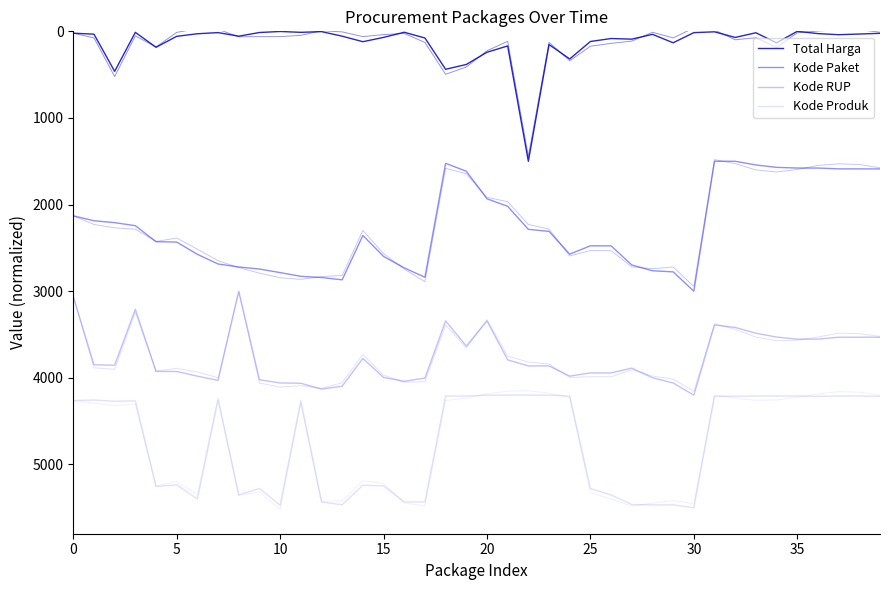

Reading right to left, what are all the values shown in this chart?

Total Harga: 23.1	31.1	38.9	26.1	0.0	132.5	16.4	70.6	5.6	15.2	132.1	34.9	90.2	83.0	117.3	318.7	152.9	1500.0	168.6	241.5	382.6	438.2	76.8	10.7	69.9	119.8	56.1	3.3	11.5	1.8	13.6	56.1	14.7	28.0	57.8	184.2	11.8	462.3	32.6	21.5
Kode Paket: 1588.4	1588.2	1588.0	1578.4	1578.4	1570.4	1542.9	1500.0	1500.0	3000.0	2776.8	2764.2	2696.9	2476.5	2476.0	2572.5	2309.5	2286.0	2020.3	1933.4	1614.9	1523.8	2839.1	2730.7	2598.9	2356.9	2868.8	2842.1	2828.3	2785.4	2744.2	2720.6	2686.3	2574.4	2432.8	2428.6	2243.8	2208.7	2186.7	2130.0
Kode RUP: 3531.5	3531.5	3531.5	3553.5	3553.5	3529.3	3485.1	3418.3	3390.5	4200.0	4059.9	3999.0	3888.1	3943.6	3943.6	3980.6	3862.8	3862.8	3793.0	3343.6	3633.6	3343.4	4003.2	4040.2	3995.5	3776.8	4096.7	4130.2	4063.0	4059.2	4022.0	3000.0	4029.8	3981.0	3926.9	3926.0	3208.8	3854.5	3849.5	3061.3
Kode Produk: 4213.4	4210.2	4210.0	4213.4	4210.4	4210.0	4210.1	4213.7	4213.5	5500.0	5466.6	5467.1	5462.7	5352.4	5278.6	4210.9	4200.0	4200.0	4200.0	4200.0	4210.9	4210.8	5433.1	5433.2	5247.1	5240.2	5465.7	5433.2	4264.9	5471.4	5276.7	5352.1	4256.2	5399.0	5236.2	5254.1	4266.2	4270.7	4256.2	4262.9